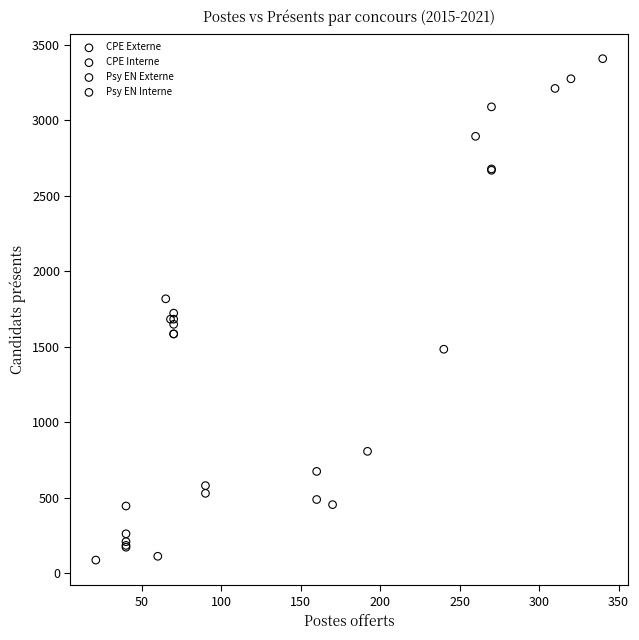

Which series contains the highest Y value?

CPE Externe